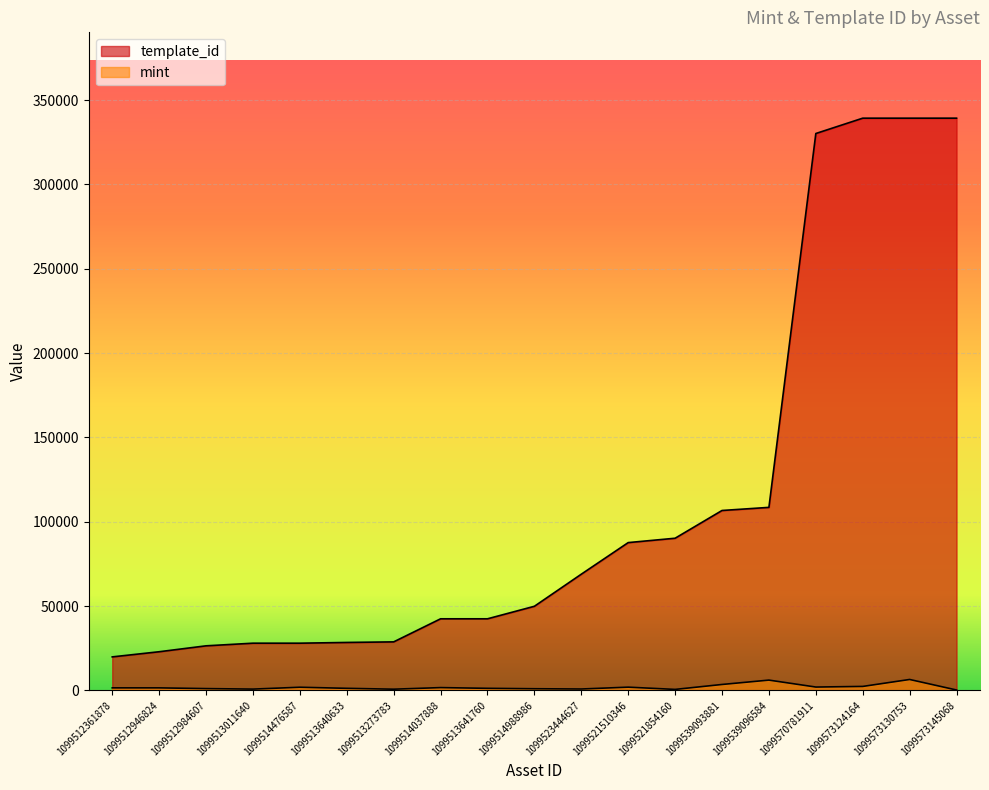

Which series has the largest total across all categories?

template_id